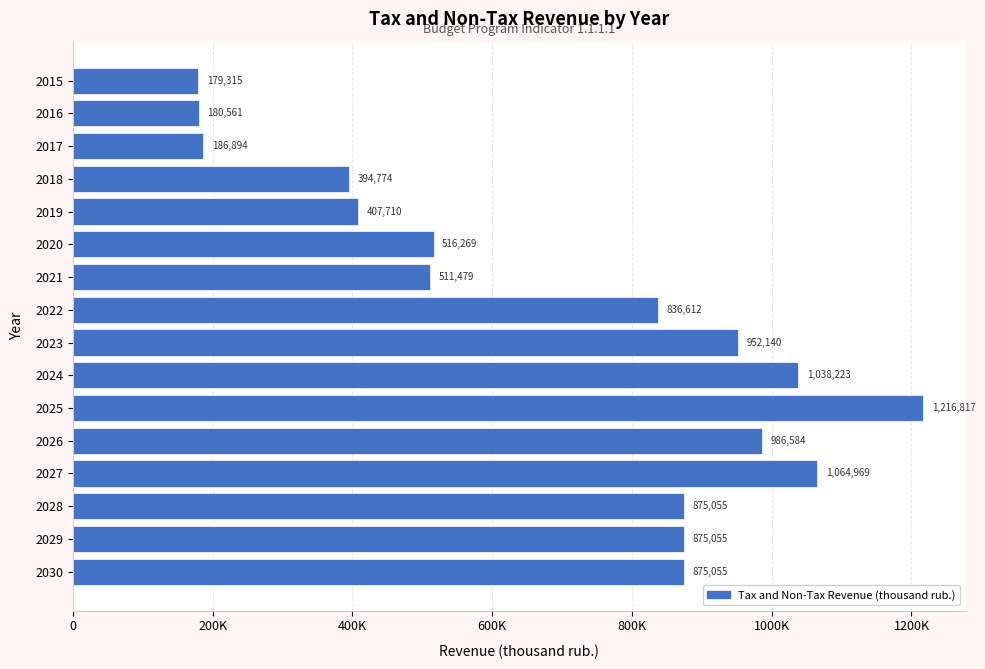

Does the chart contain stacked bars?

No